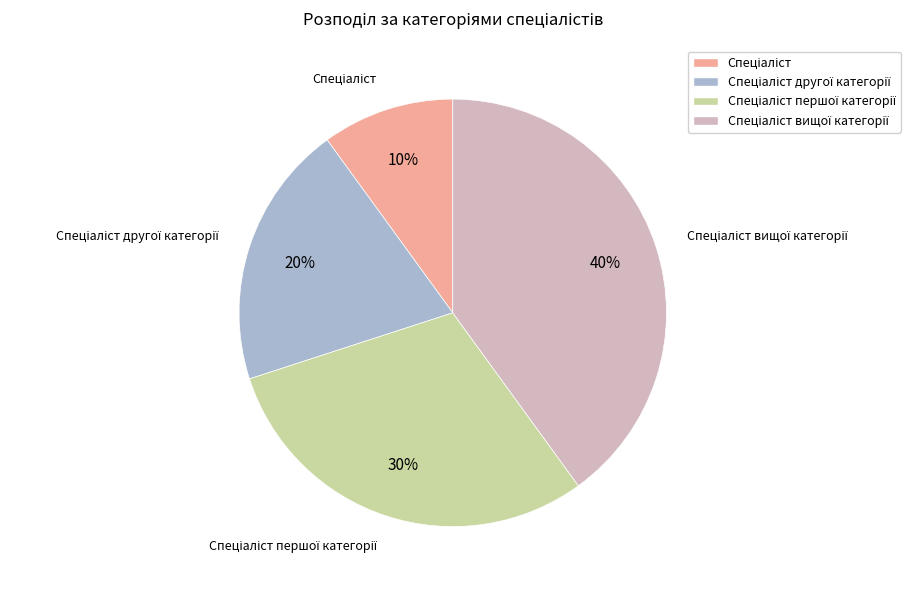

To the nearest percent, what is the average slice percentage?

25%